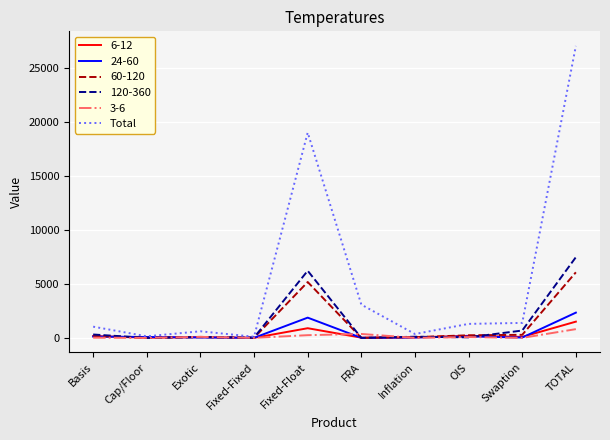

Is the value of 120-360 at TOTAL greater than the value of 3-6 at Basis?

Yes